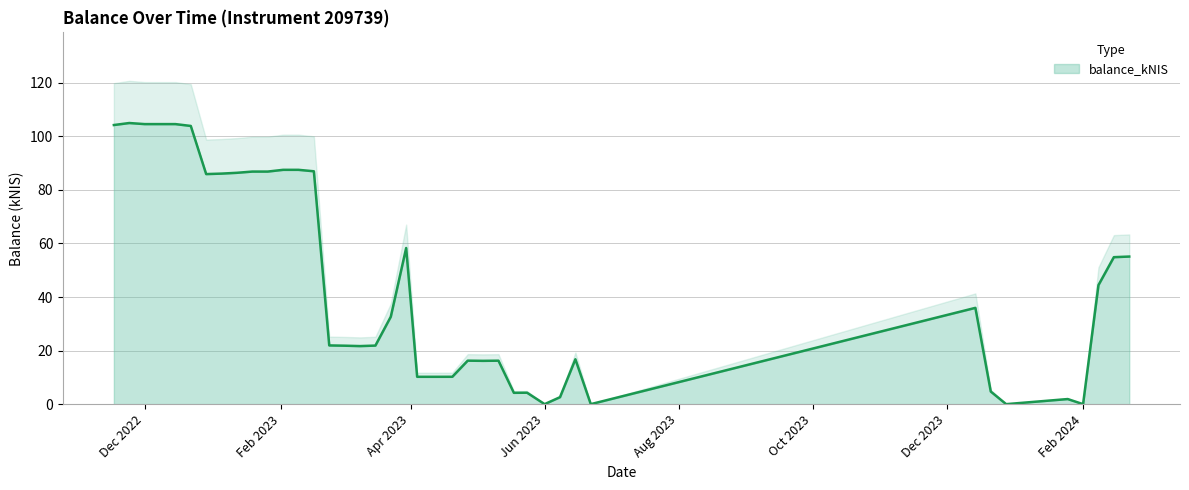

The value at 2023-01-19 is 86.9. True or false?

True